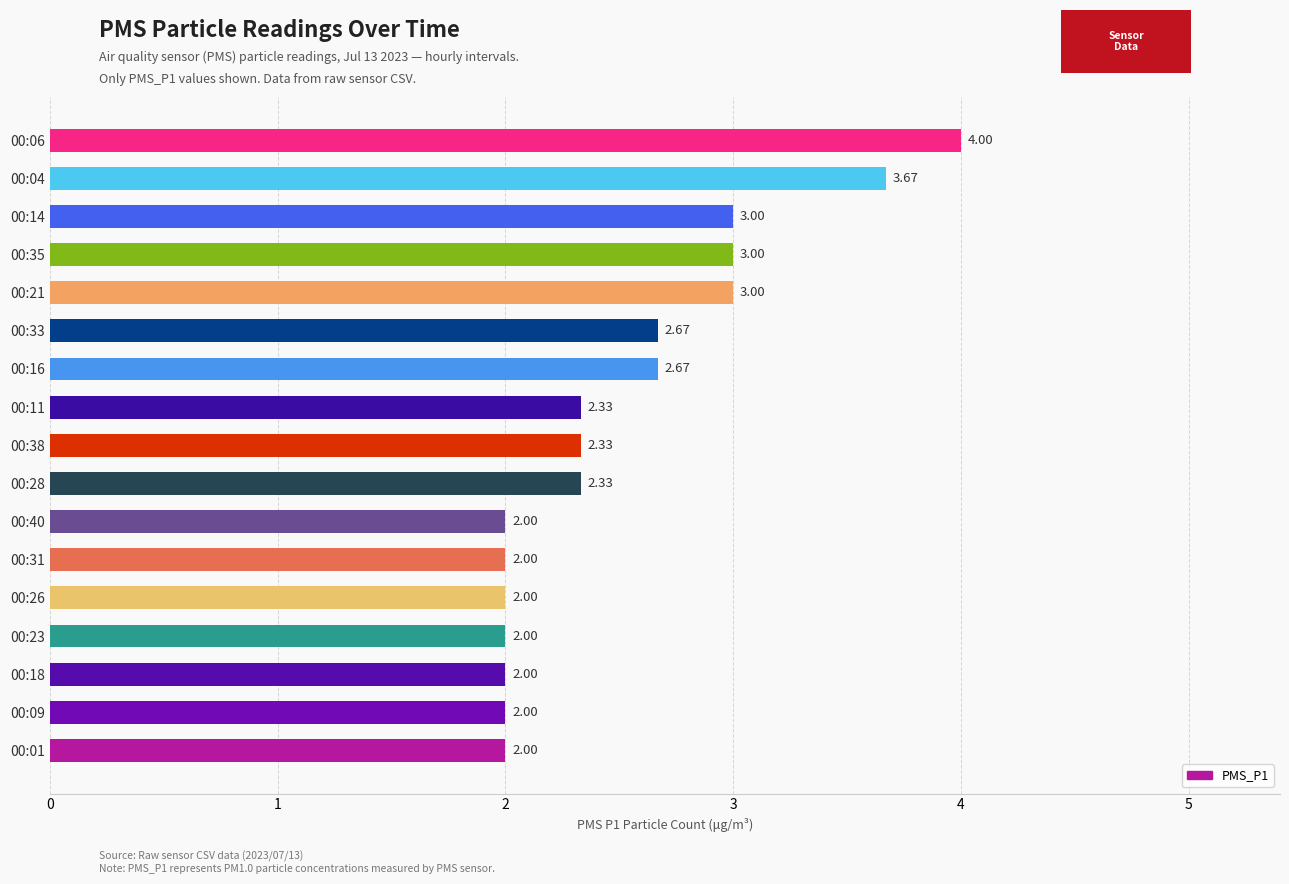

Approximately how many times larger is the value at 00:26 compared to 00:23?

1.0